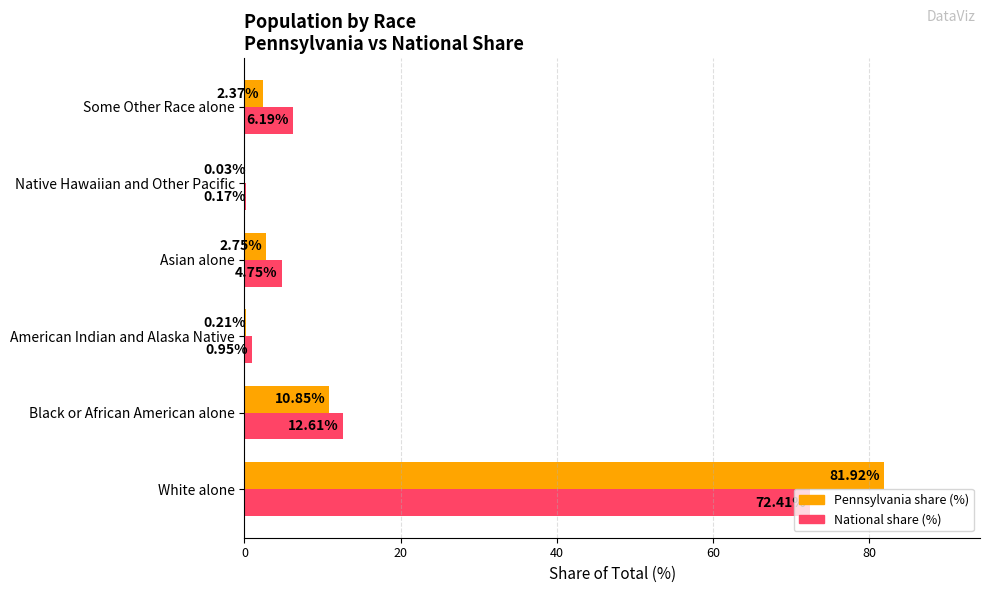

Which series has the largest total across all categories?

Pennsylvania share (%)